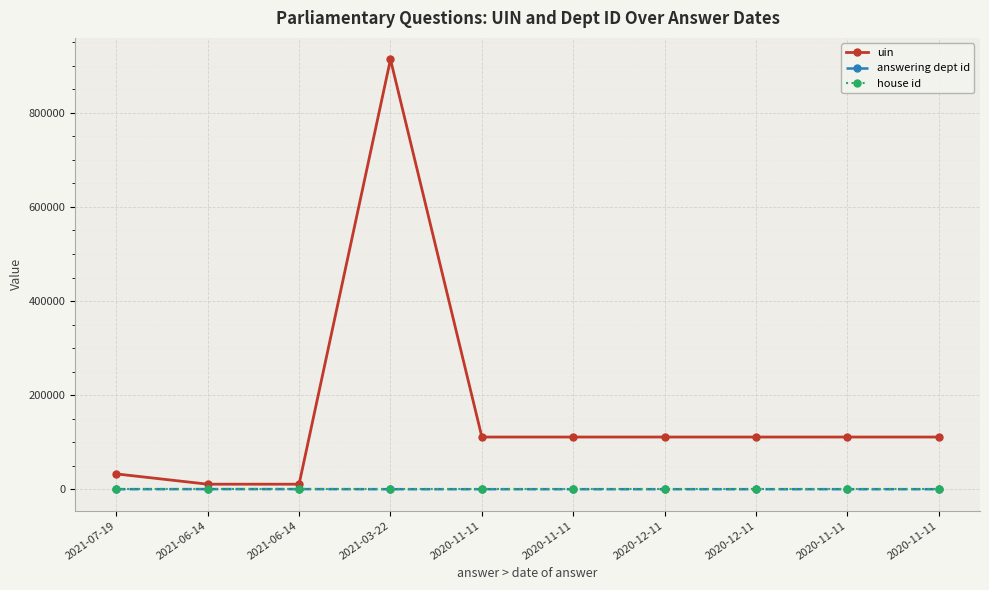

At which category is the sum across all series the highest?

2021-03-22